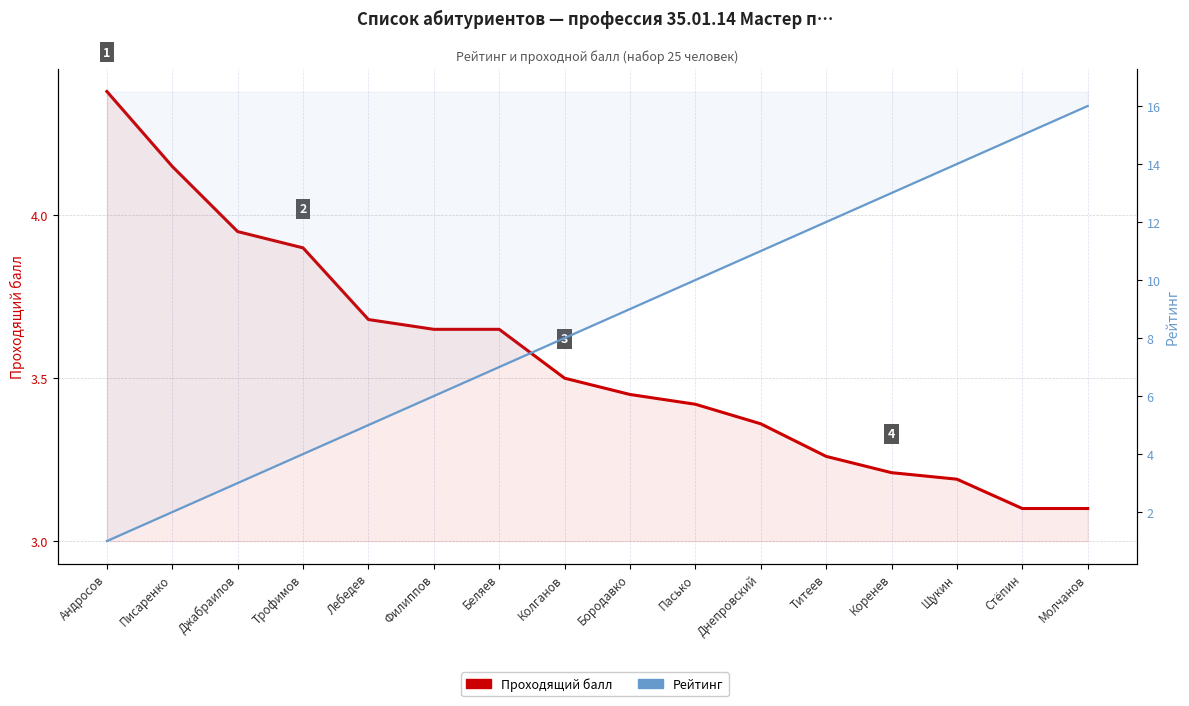

The value of Проходящий балл at Титеев is 3.3. True or false?

True